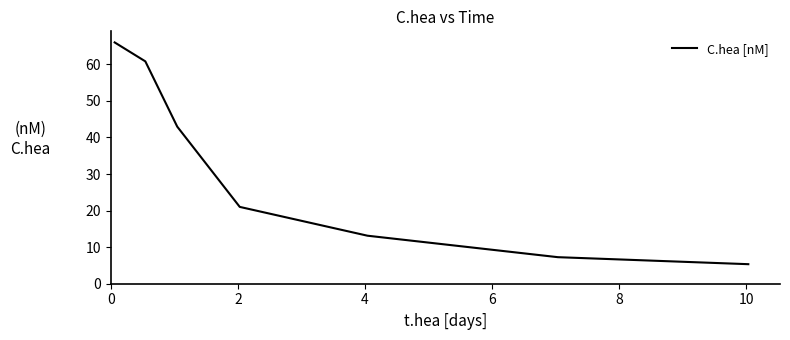

What is the minimum value shown in the chart?

5.3